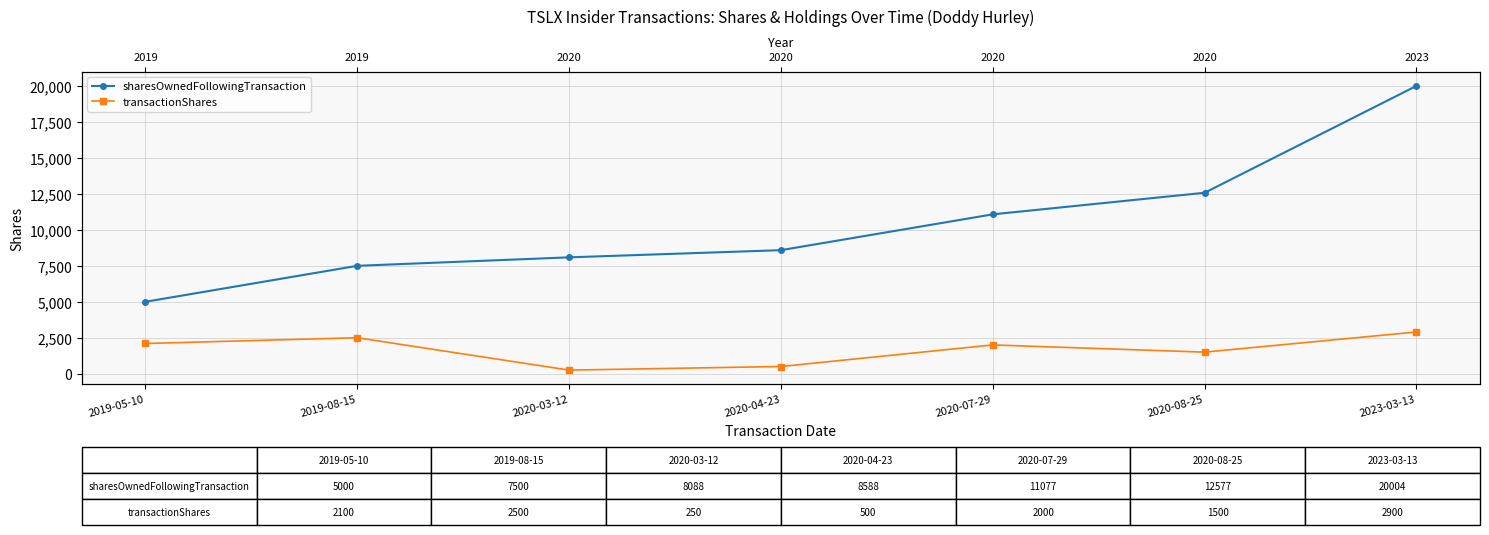

Between 2023-03-13 and 2019-08-15, which is larger?

2023-03-13